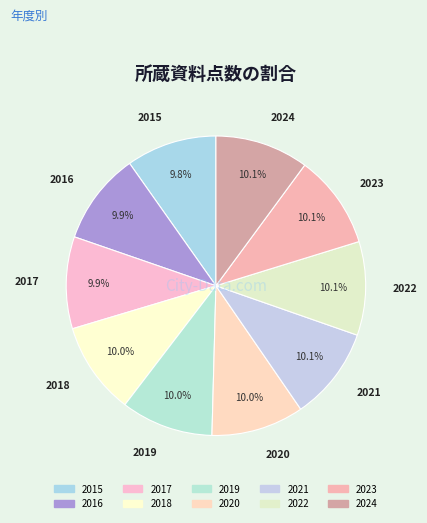

What is the ratio of the value at 2024 to the value at 2015?

1.0